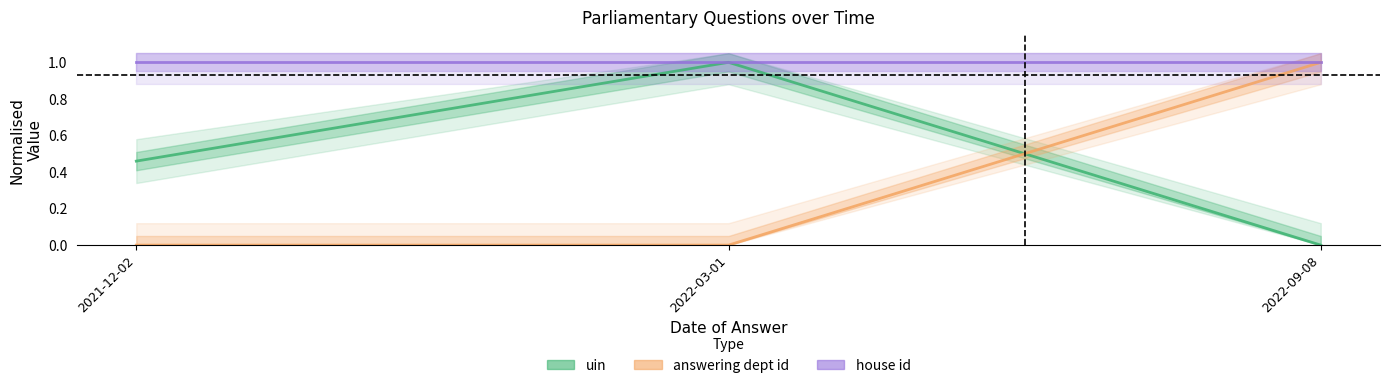

At which label does answering dept id reach its peak?

2022-09-08